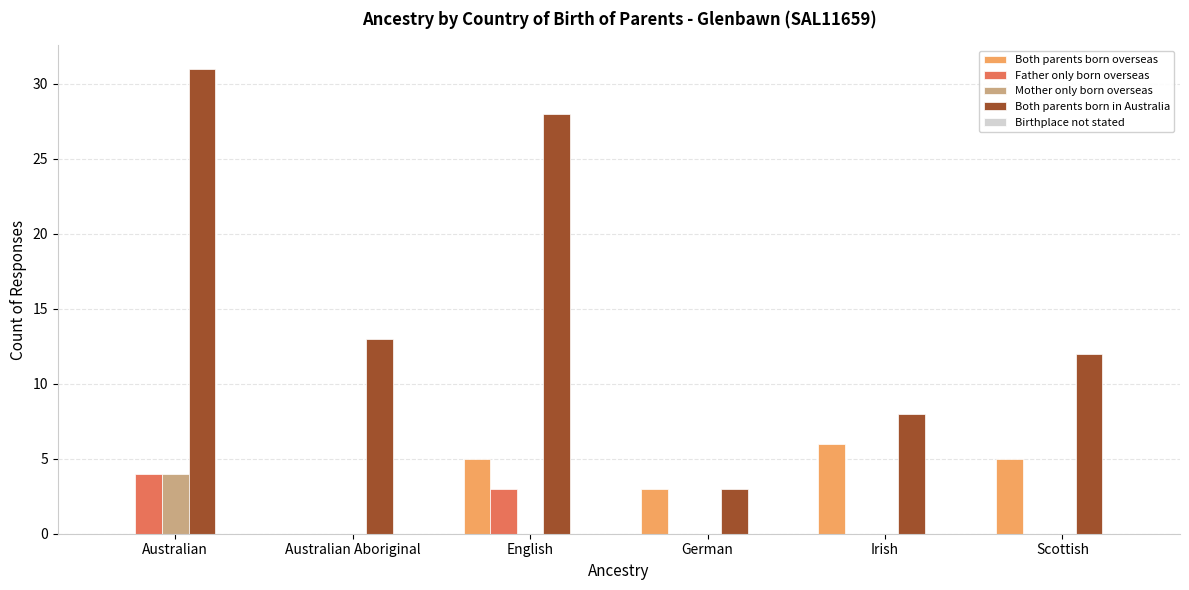

What is the sum of all Both parents born overseas values?

19